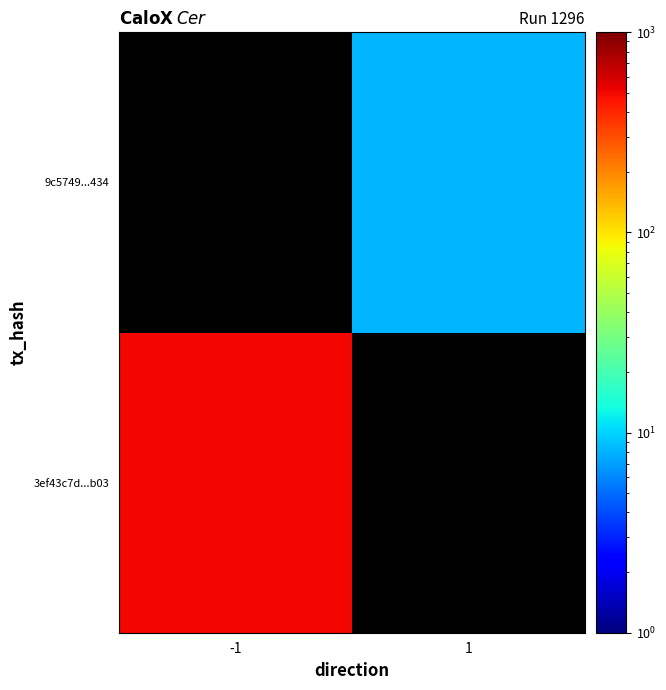

At how many categories does at least one series exceed 59?

1